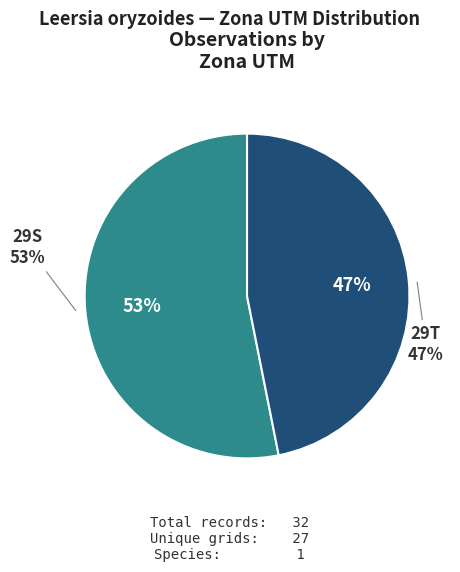

How many segments does this pie chart have?

2